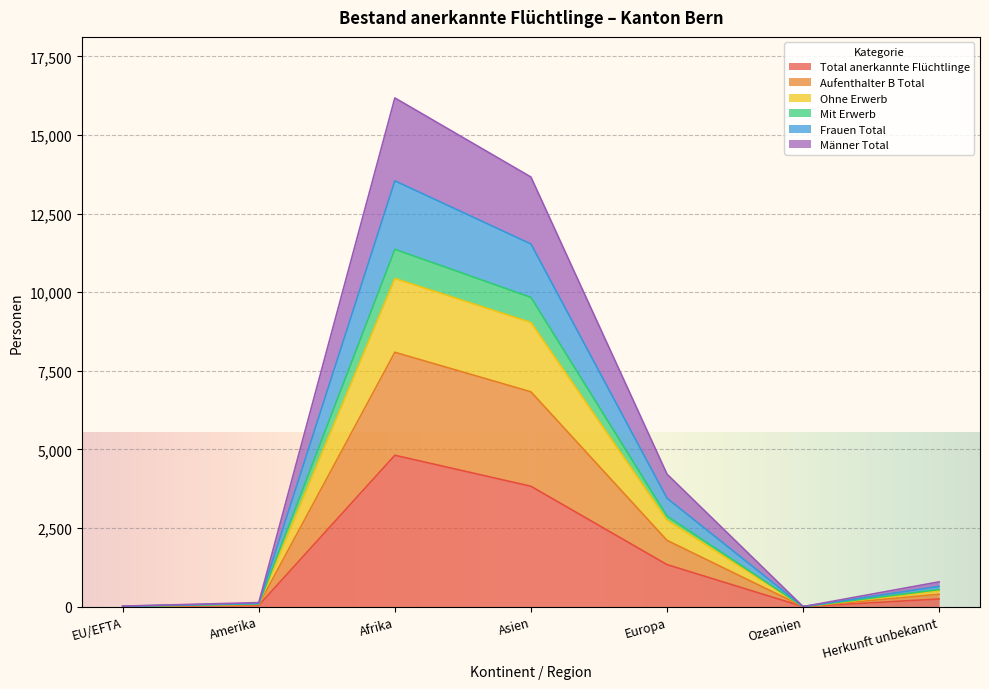

At which label is Mit Erwerb closest to 6771?

Europa